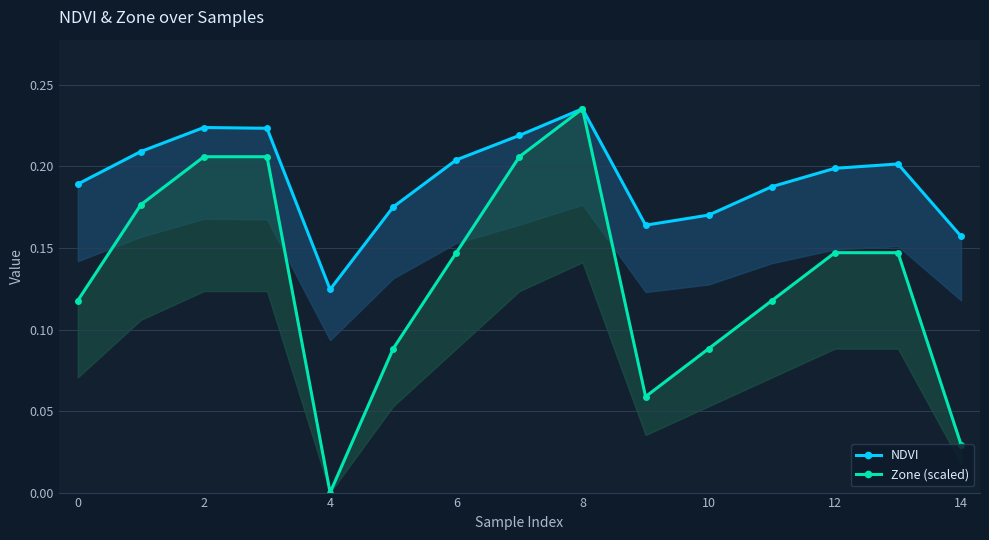

The Zone (scaled) series shows 0.1 at 0. True or false?

False